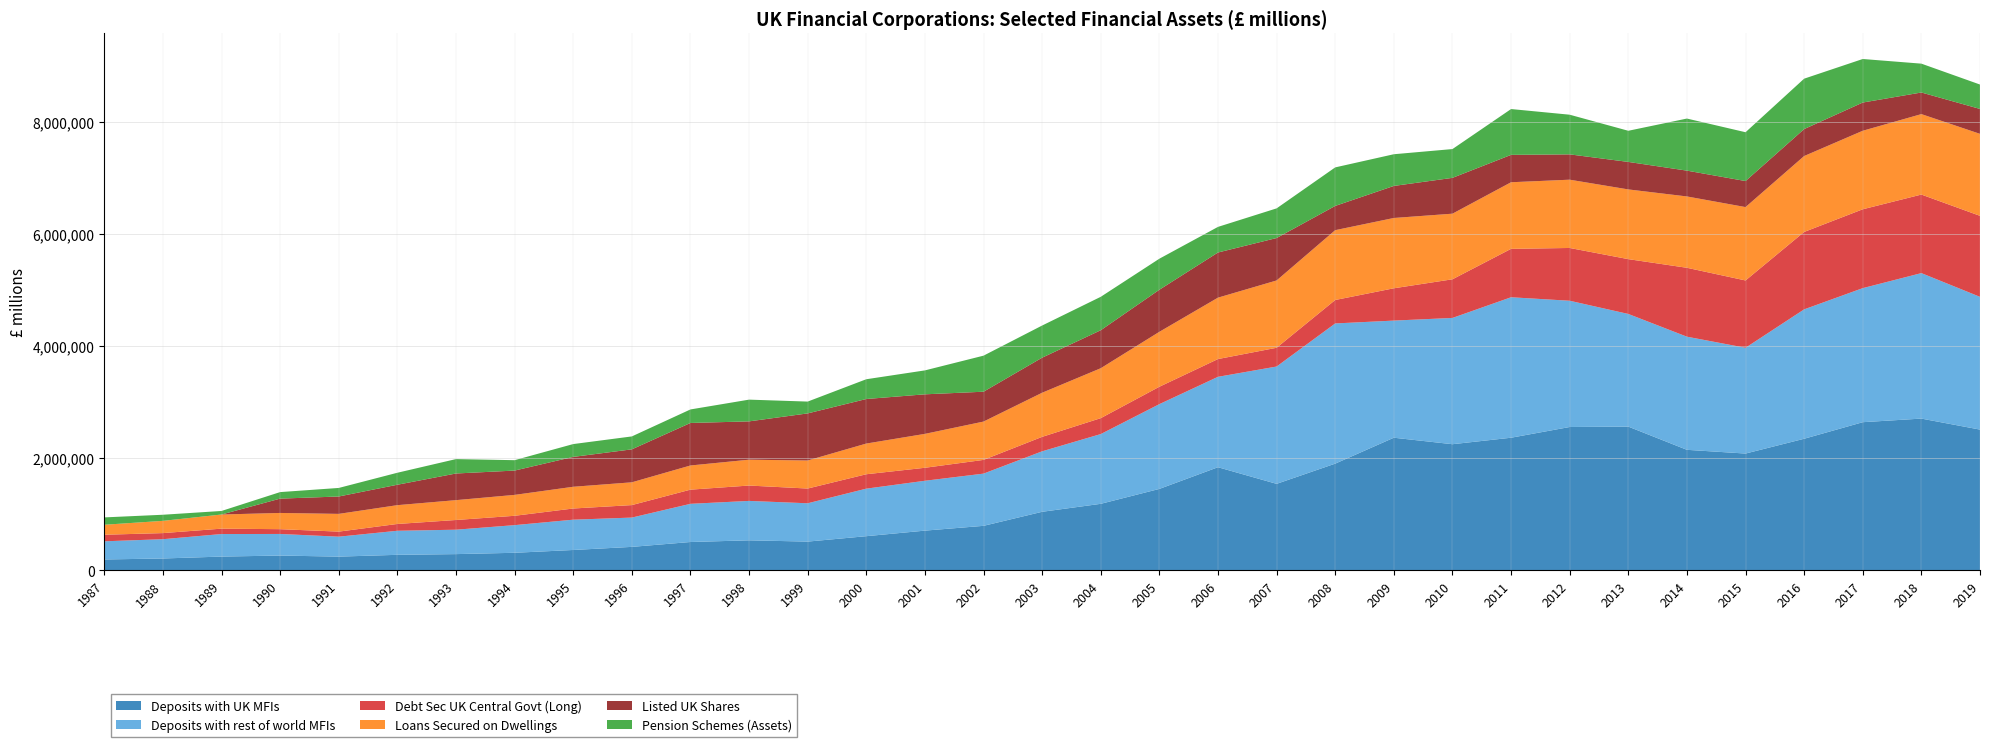

Reading right to left, list all the values displayed in this chart.

Deposits with UK MFIs: 2508800	2705213	2640991	2345356	2081232	2147881	2562090	2555050	2363788	2247962	2363809	1901276	1540517	1837201	1450236	1183982	1041695	790945	705498	606373	509722	532506	502481	415505	360079	310065	286382	273744	241537	260699	242289	208343	190610
Deposits with rest of world MFIs: 2369495	2596645	2392737	2309521	1888152	2019130	2010730	2253502	2507092	2253753	2090566	2502169	2093956	1613723	1512997	1244968	1079745	932019	890003	848337	684004	703544	681559	523040	540834	493551	435673	429310	355932	385444	402350	344257	324337
Debt Sec UK Central Govt (Long): 1445657	1401929	1407447	1381766	1201171	1229872	978385	942120	863986	689869	576619	418622	334843	316959	310399	284039	257900	245017	231785	257181	263021	274194	252869	222756	199460	166784	173280	121424	90345	85337	96208	108851	117206
Loans Secured on Dwellings: 1463528	1436110	1401511	1355040	1309714	1273319	1244393	1218592	1188745	1170975	1254855	1246414	1201401	1095938	980471	891133	787417	684063	605117	547840	500625	461376	431366	406636	387875	373078	354326	335701	316694	289563	252403	218425	178263
Listed UK Shares: 444496	385600	503707	480952	464731	460704	490848	451947	488658	639455	571993	432637	757273	805935	750928	677962	625873	532901	705985	795001	840447	683953	758796	588432	533232	433996	475631	364429	310206	255727	0	0	0
Pension Schemes (Assets): 435550	514917	776949	899778	871286	929608	555812	707924	817871	513838	565750	687654	529195	457107	554051	596782	573695	643425	427087	352872	211067	387947	241400	230549	229012	185362	257048	213888	152553	116522	63196	109054	131276